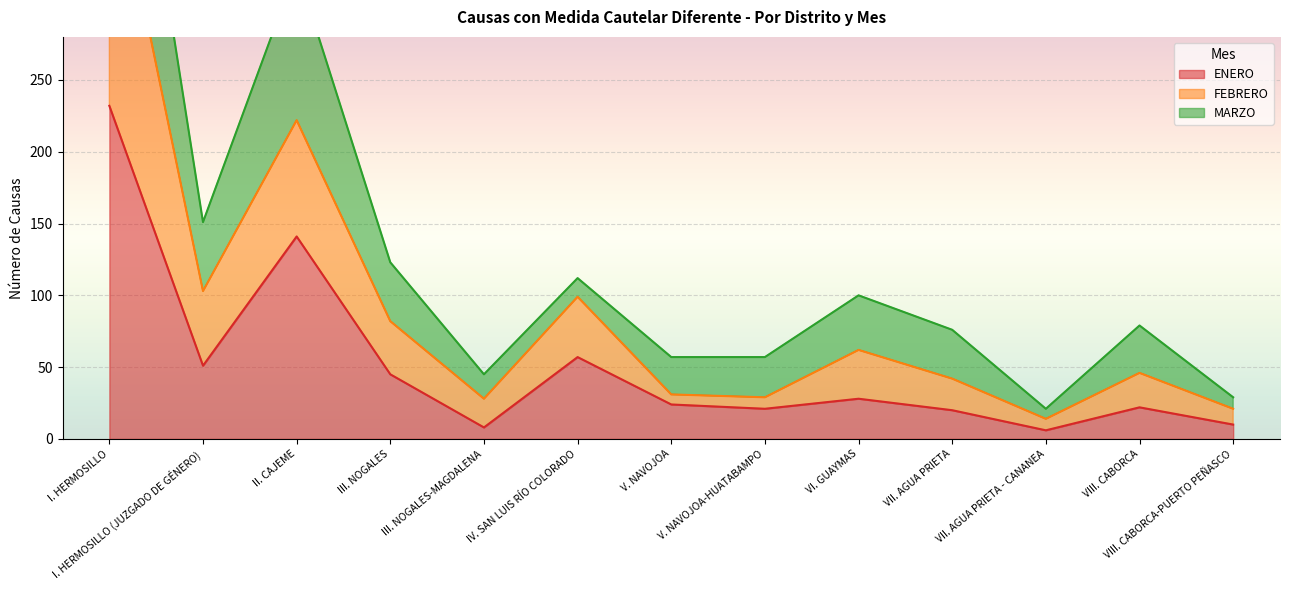

Where is ENERO nearest to the value 119?

II. CAJEME